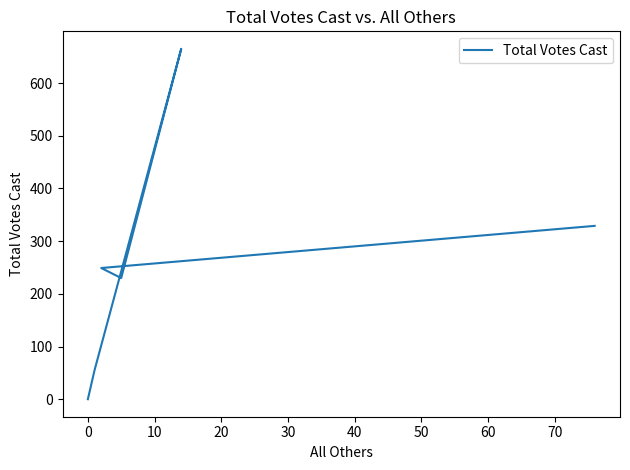

How many interior local valleys (lower than both neighbors) does the data have?

1